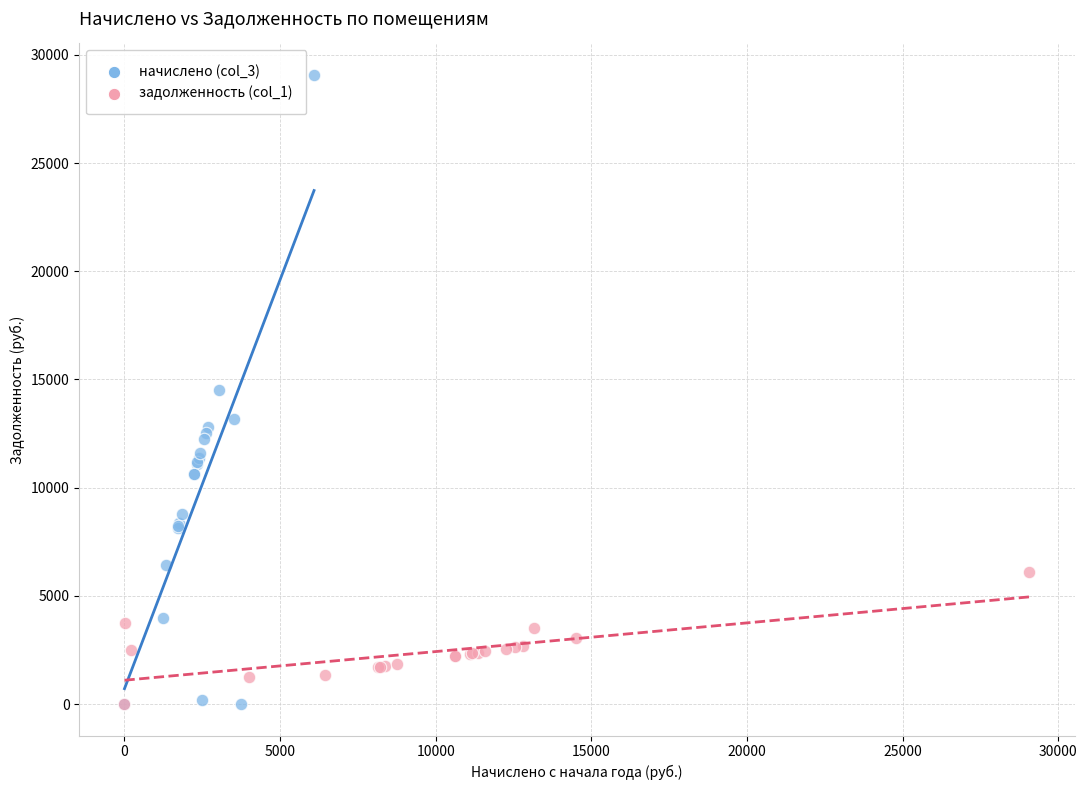

What are all the series names shown in the legend?

начислено (col_3), задолженность (col_1)